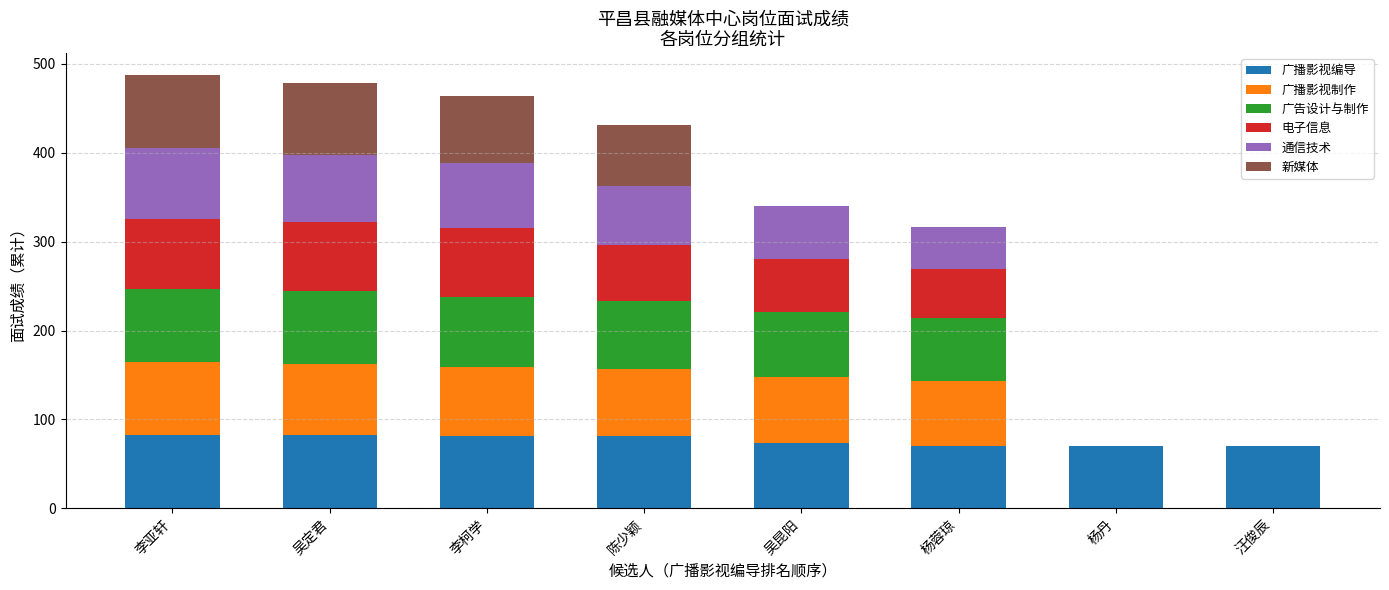

The 广播影视编导 series shows 98.2 at 杨丹. True or false?

False